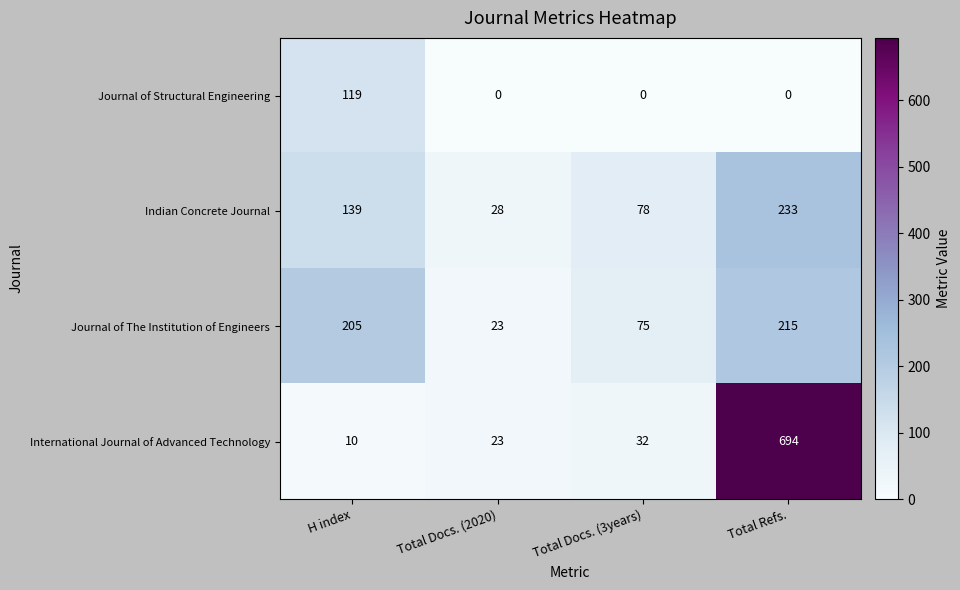

How many Journal of Structural Engineering values are between 0 and 119?

4